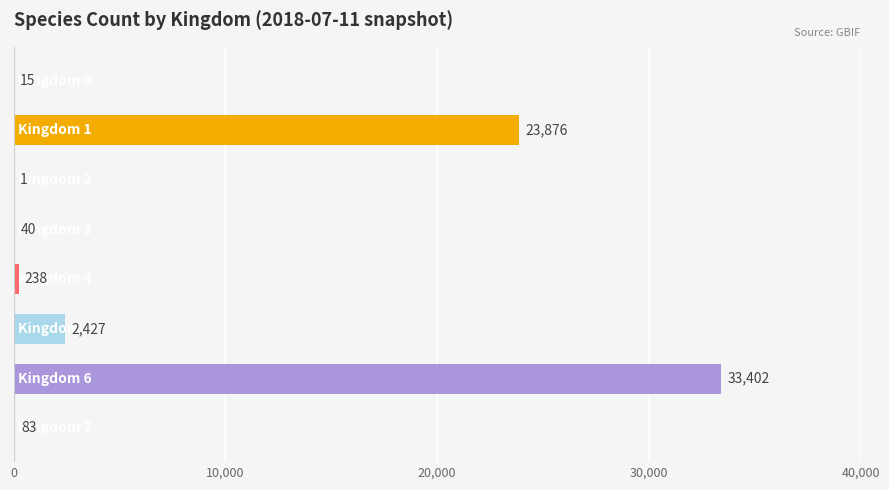

Are the bars horizontal?

Yes